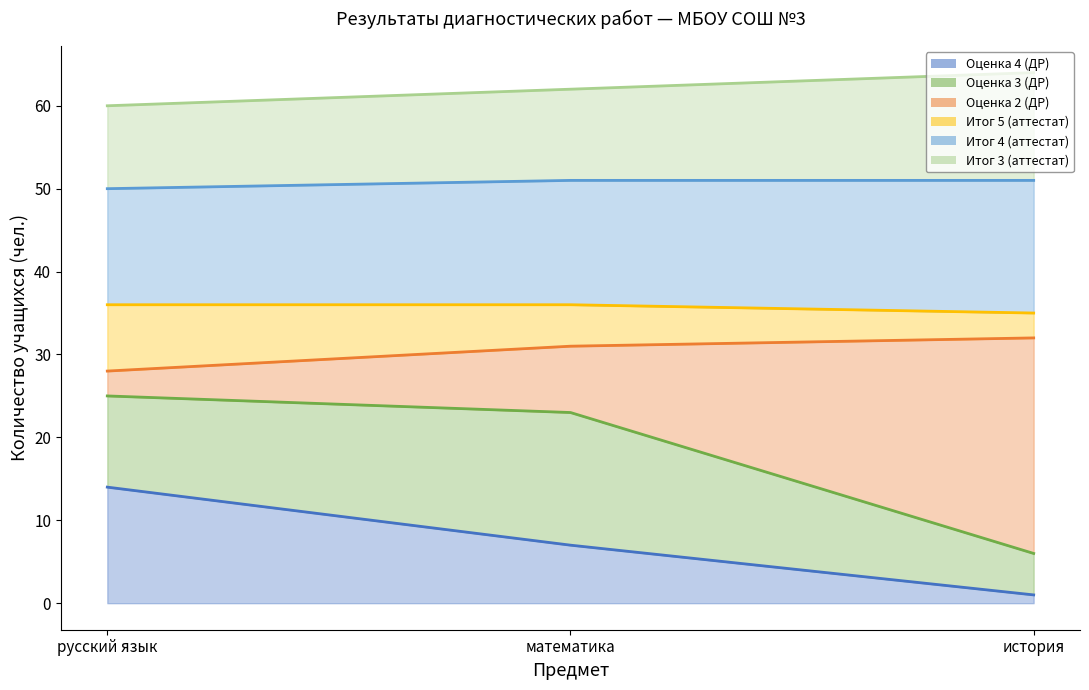

What are all the series names shown in the legend?

Оценка 4 (ДР), Оценка 3 (ДР), Оценка 2 (ДР), Итог 5 (аттестат), Итог 4 (аттестат), Итог 3 (аттестат)